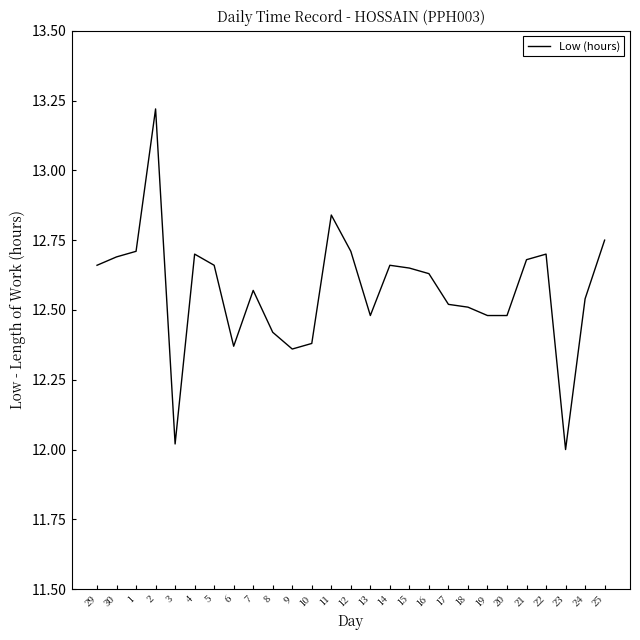

Which has a higher value, 6 or 15?

15